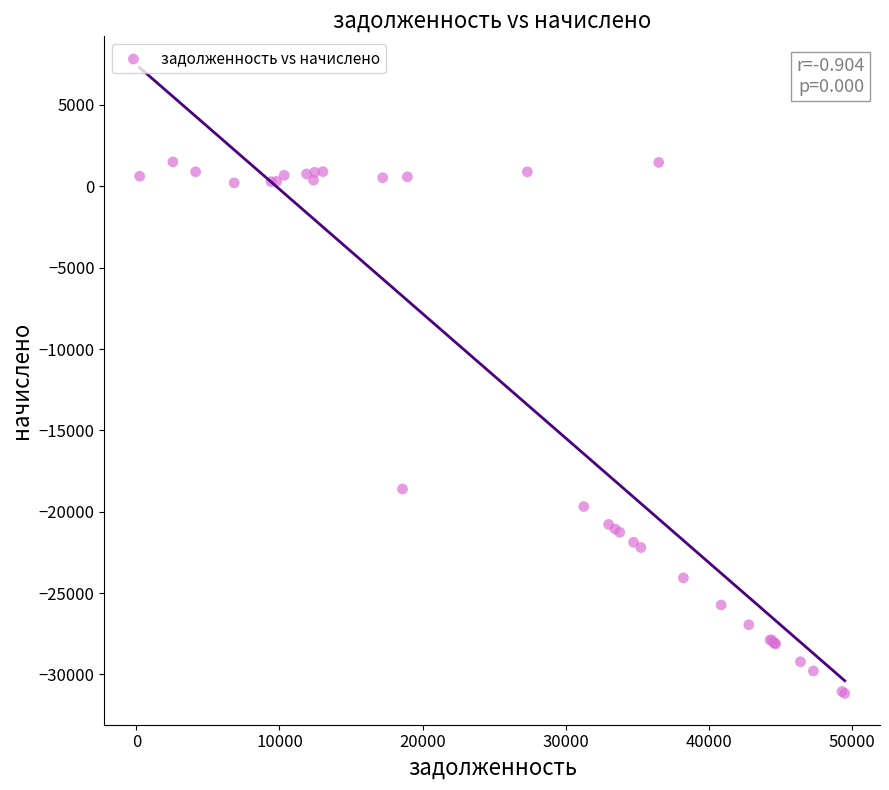

What Y value in the scatter plot is closest to -14831?

-18601.2